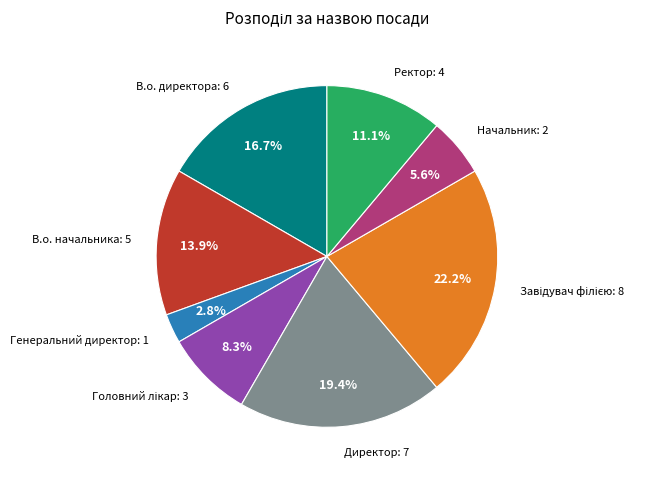

Which slice is the smallest?

Генеральний директор